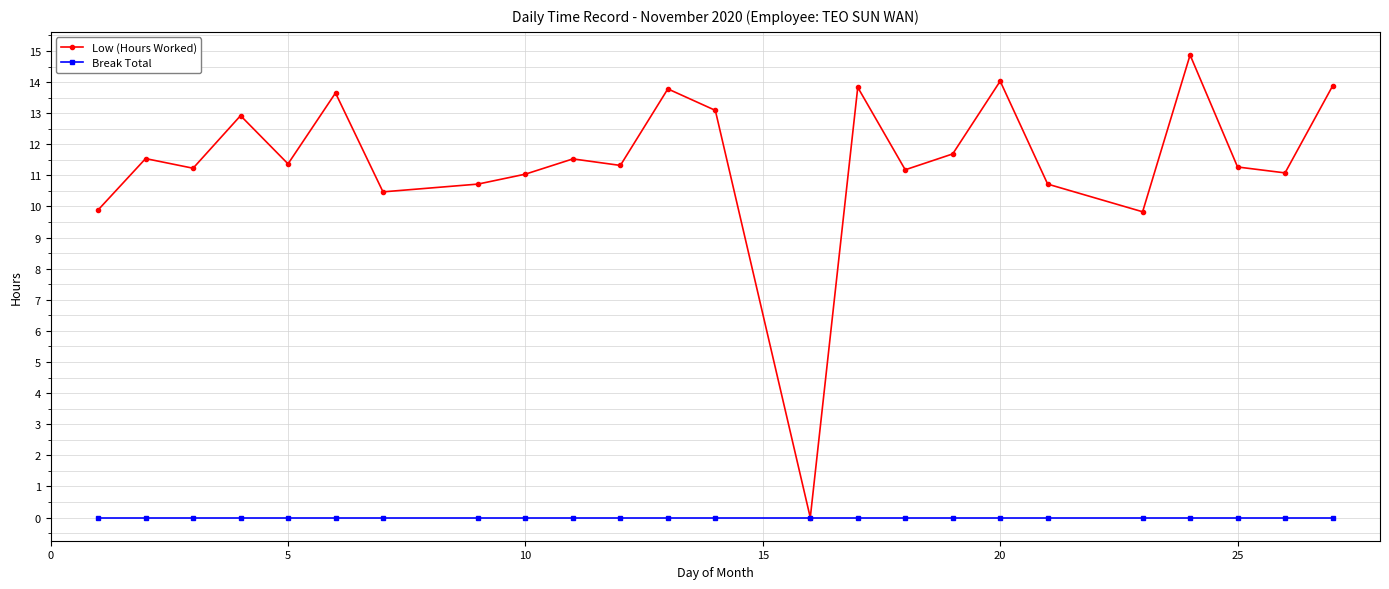

List the series in order of their peak value, lowest first.

Break Total, Low (Hours Worked)